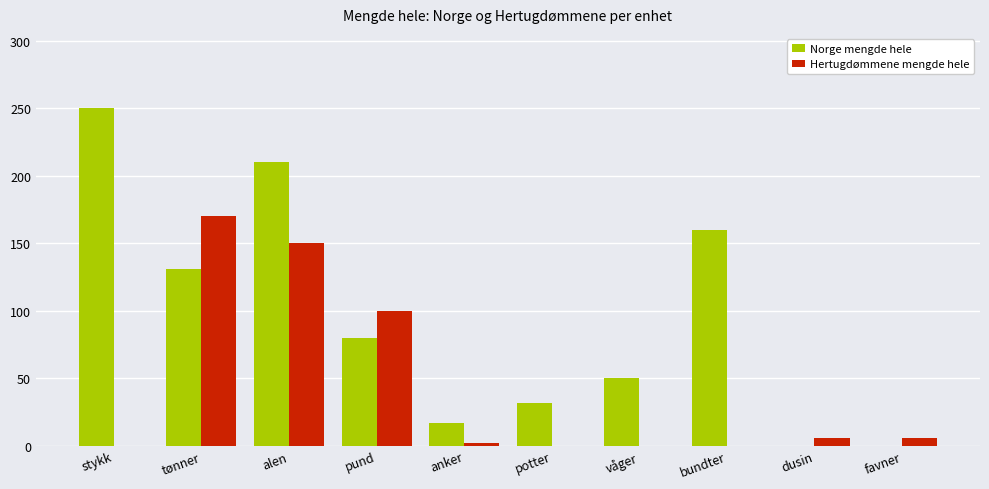

Which series changed the most between bundter and favner?

Norge mengde hele